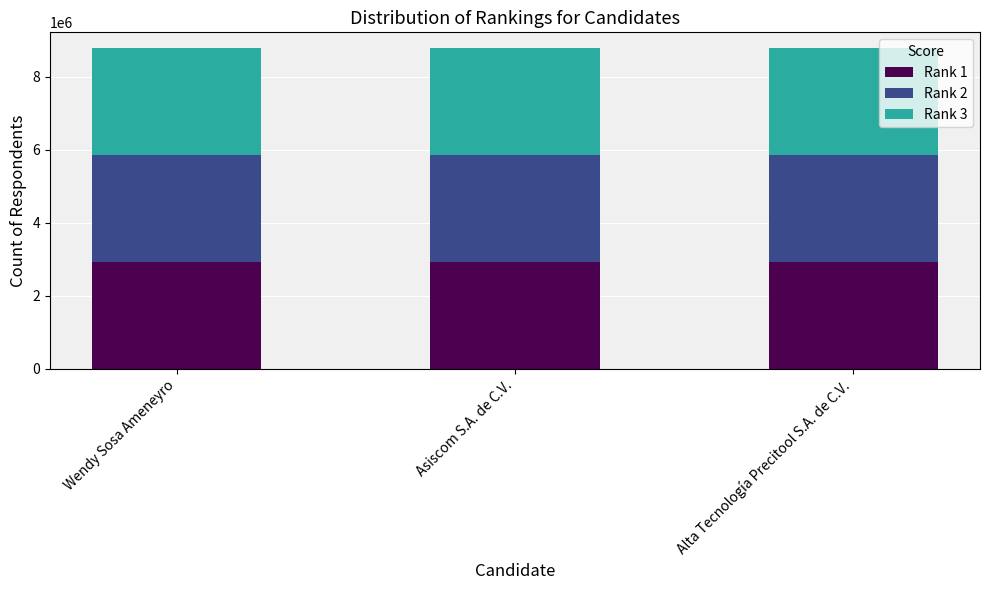

What is the sum of all Rank 1 values?

8782752